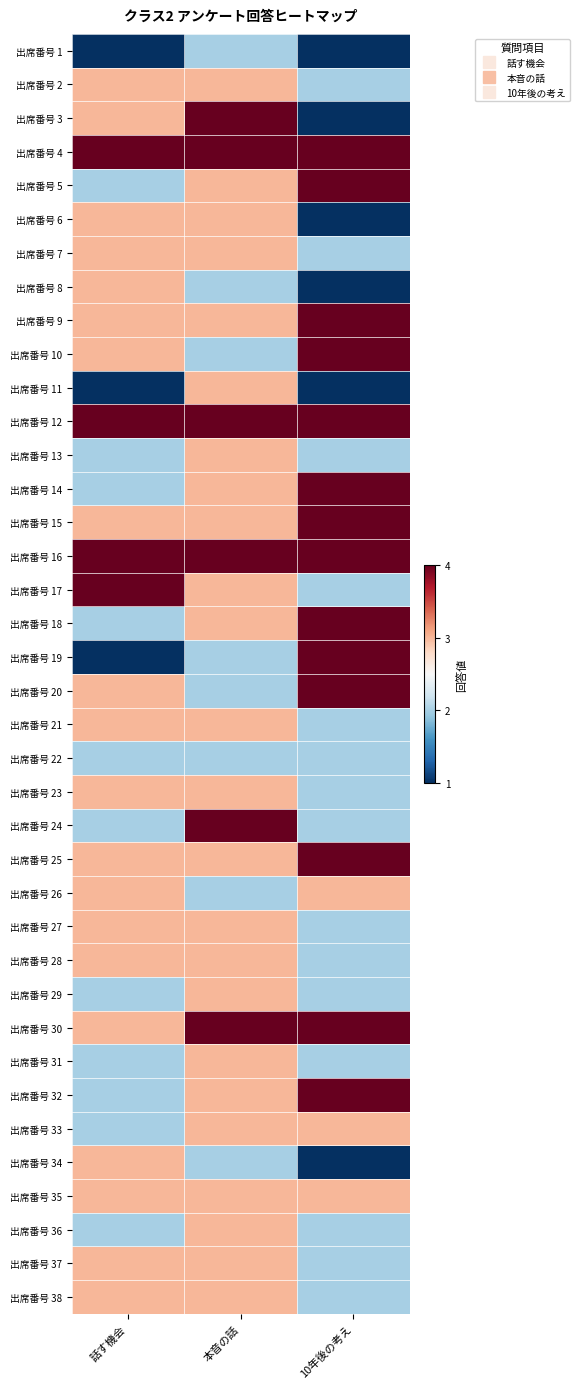

What is the minimum value shown in the chart?

1